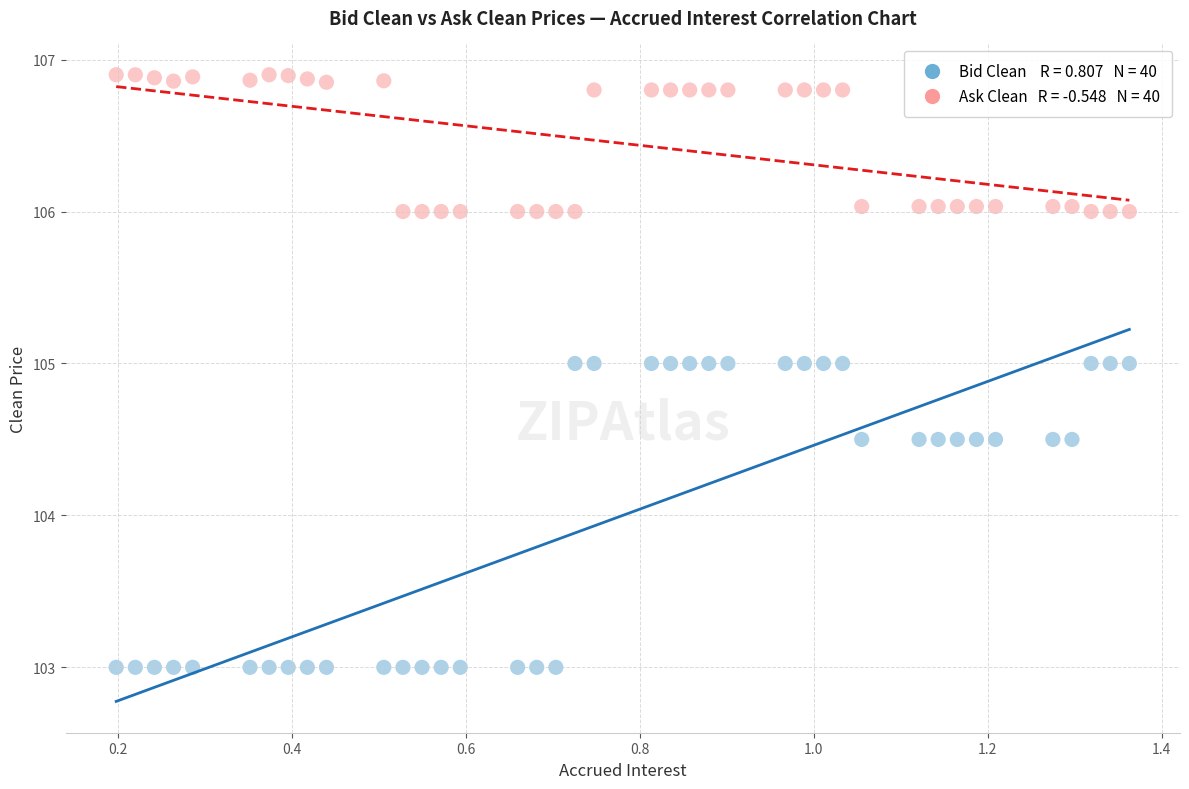

Across all data points, what is the range of X values (max minus min)?

1.2